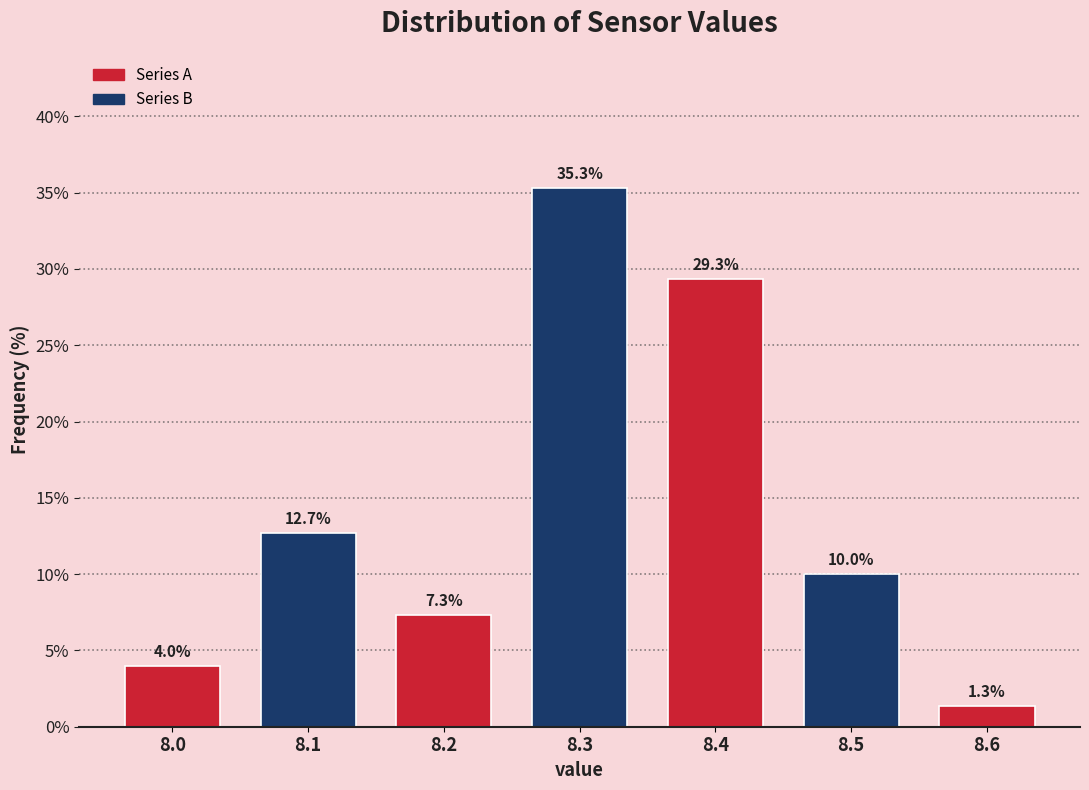

Over which range of the x-axis is the bar tallest?

8.25 to 8.35